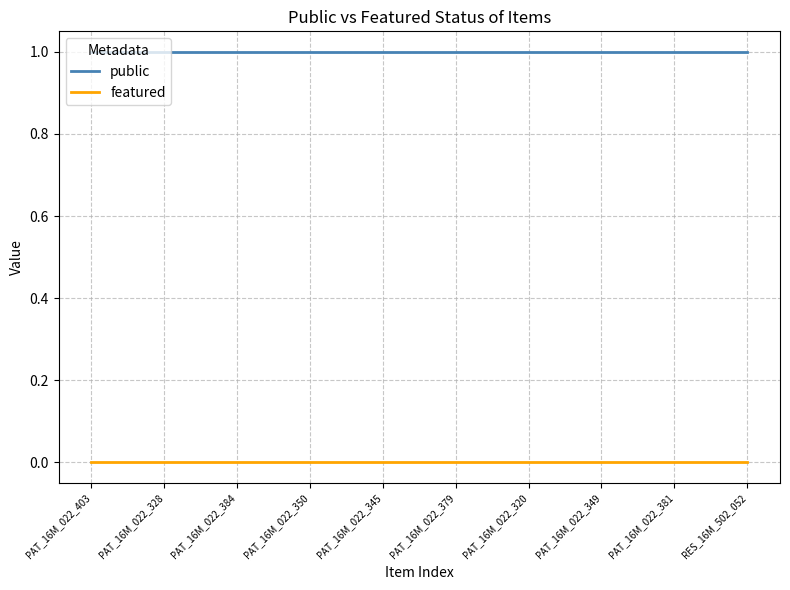

What position from the left is PAT_16M_022_345?

5